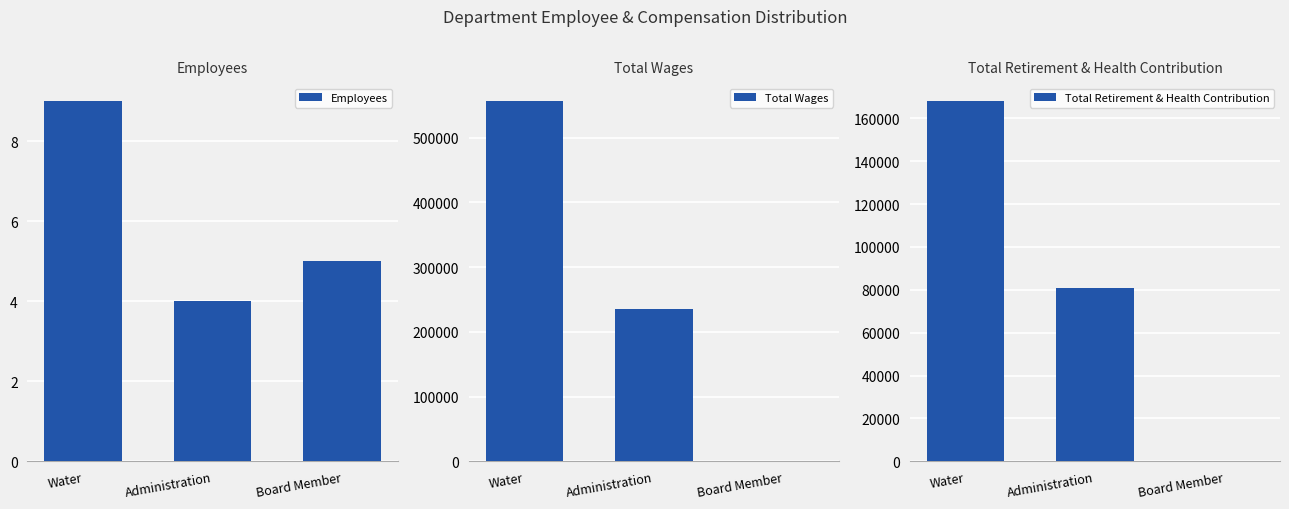

Which series has the largest range (max minus min)?

Total Wages